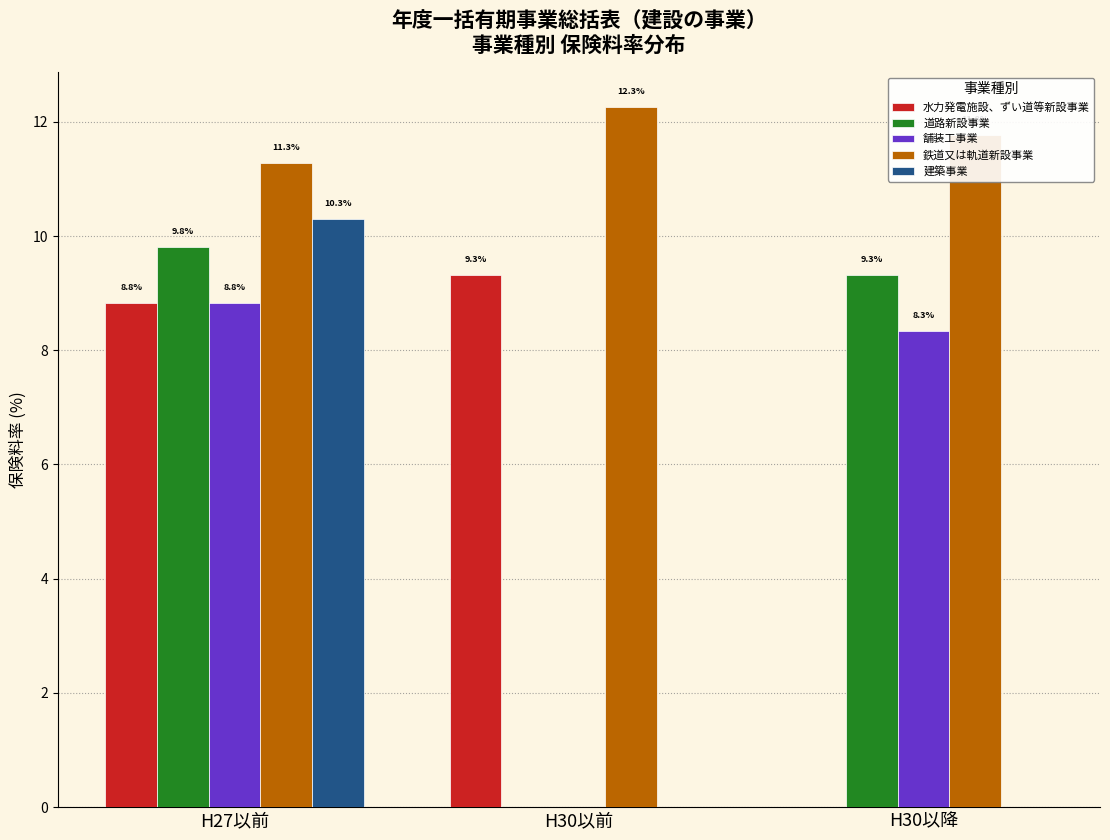

What is the maximum value for 舗装工事業?

8.8